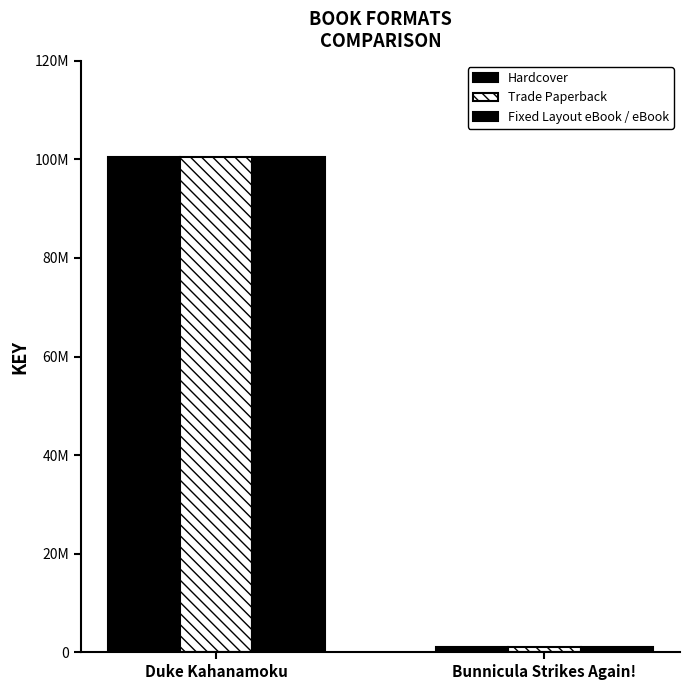

Which category has the lowest value across all series?

Bunnicula Strikes Again!